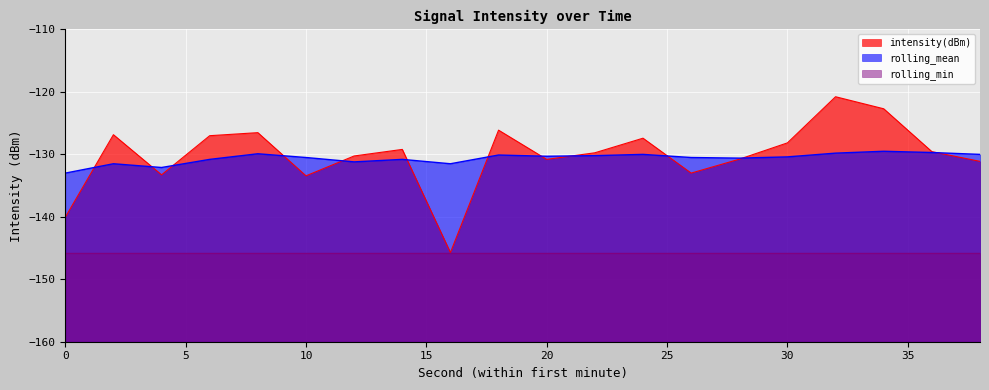

How many values in the rolling_mean series exceed -130?

4